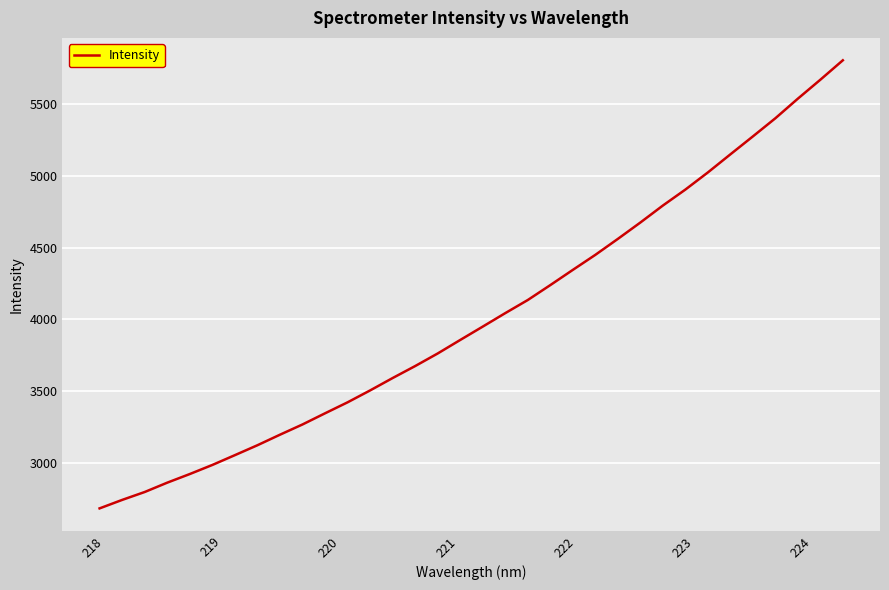

What is the difference between the maximum and minimum values?

3125.3